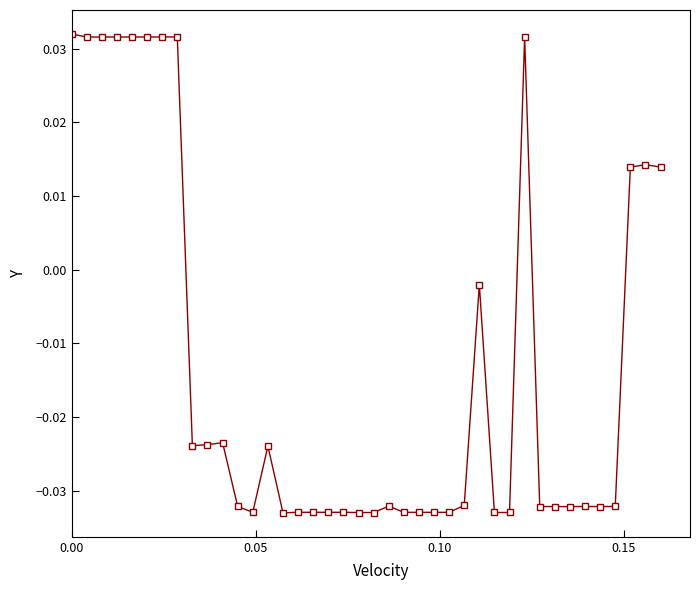

What is the sum of all values?

-0.5